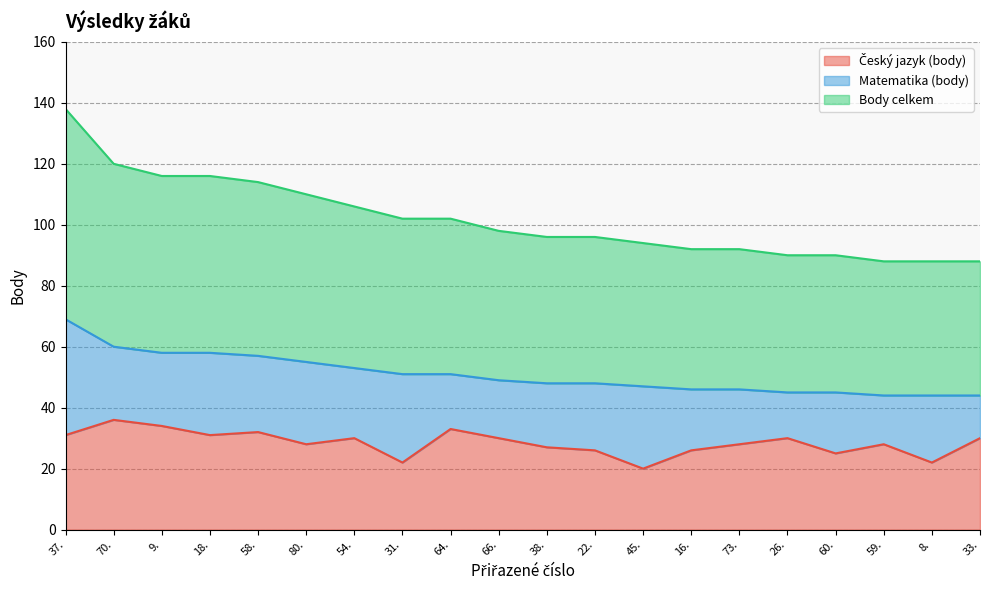

At which category is the sum across all series the highest?

37.